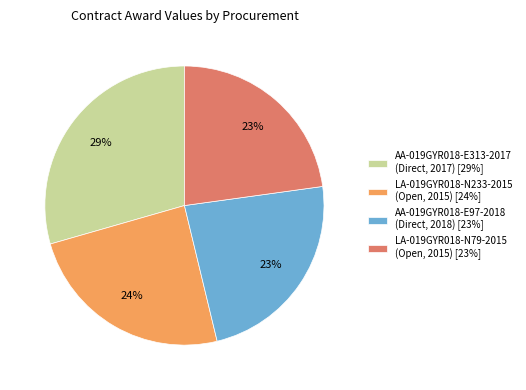

To the nearest percent, what is the combined percentage of LA-019GYR018-N233-2015 (Open, 2015) [24%] and AA-019GYR018-E313-2017 (Direct, 2017) [29%]?

54%